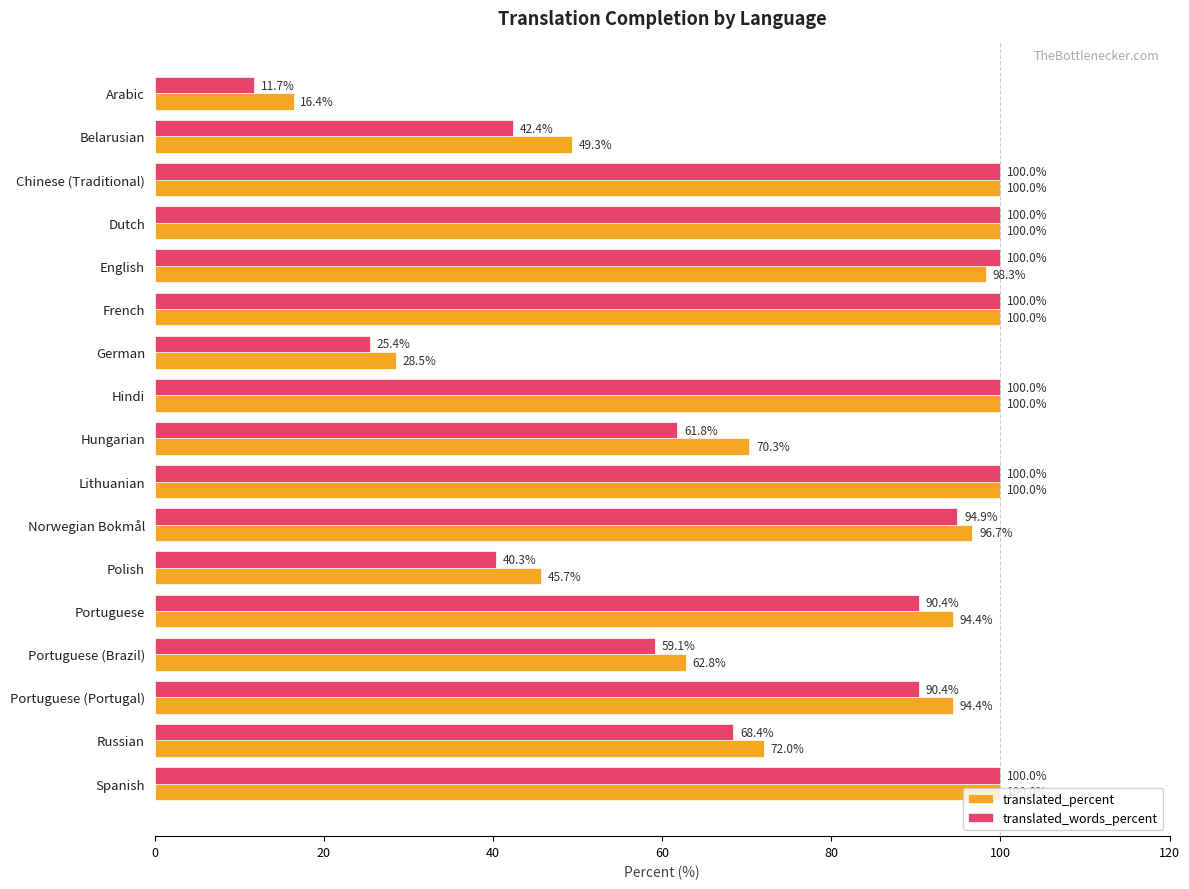

Which series has the largest total across all categories?

translated_percent